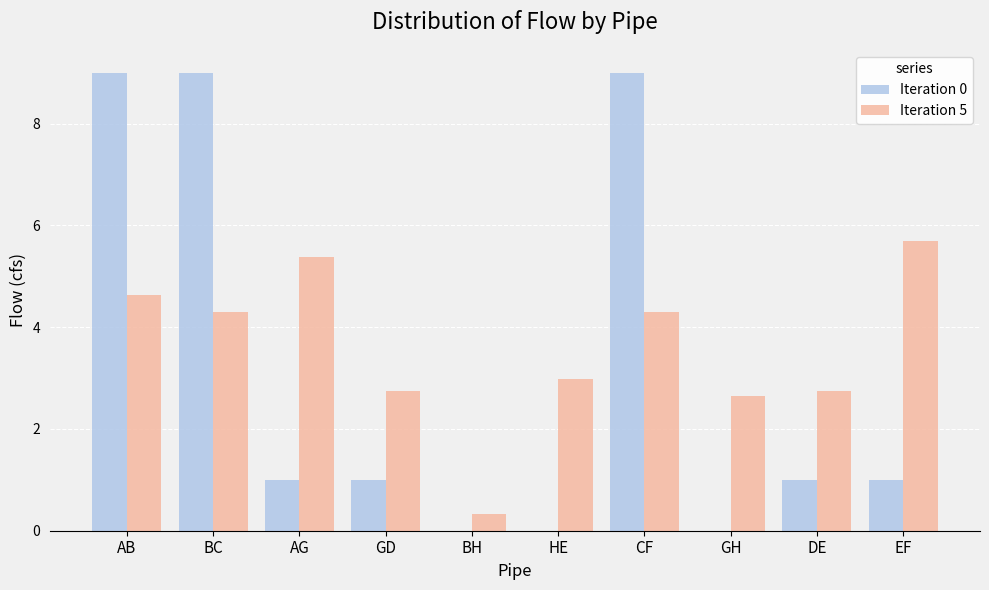

What is the sum of the Iteration 0 values at CF and EF?

10.0